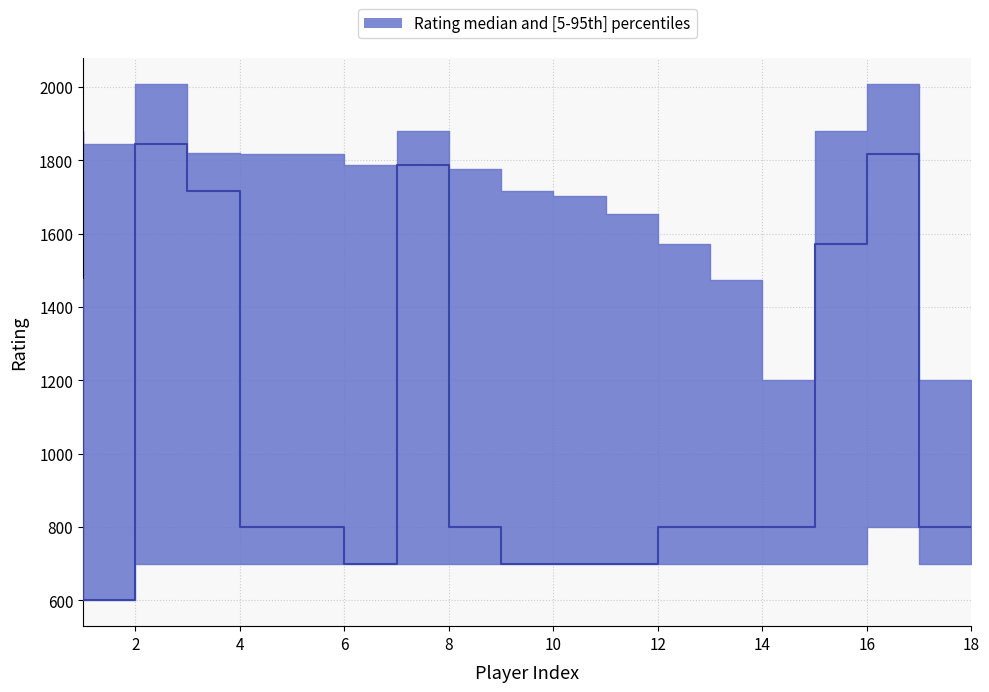

True or false: p5 has a value of 700 at 14.

True